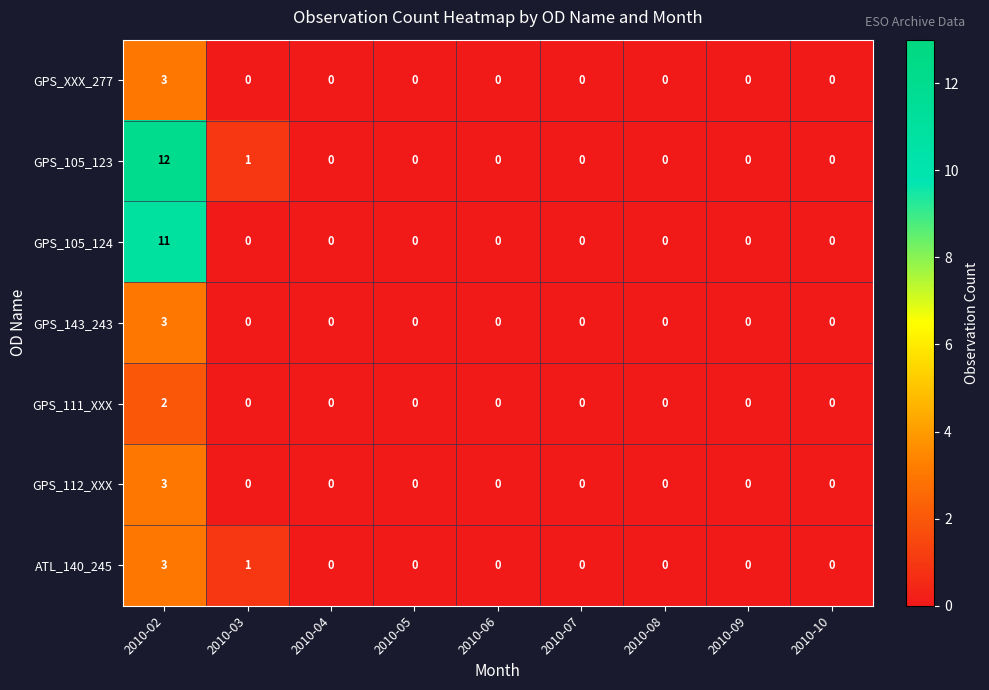

Which category has the highest value in the ATL_140_245 series?

2010-02